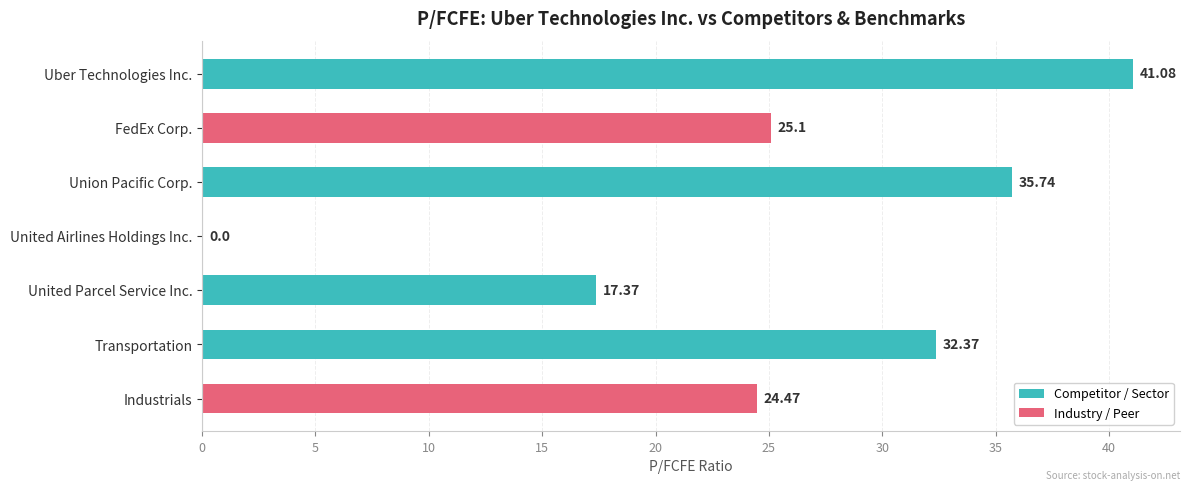

What is the ratio of the value at Union Pacific Corp. to the value at Industrials?

1.5